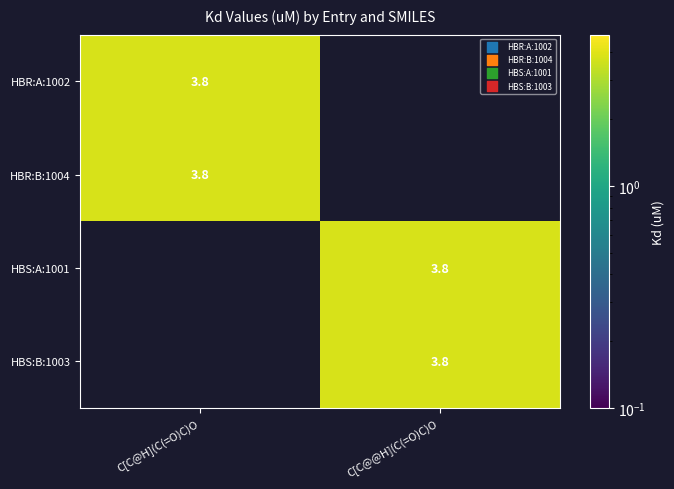

The value of HBR:B:1004 at C[C@H](C(=O)C)O is 3.8. True or false?

True